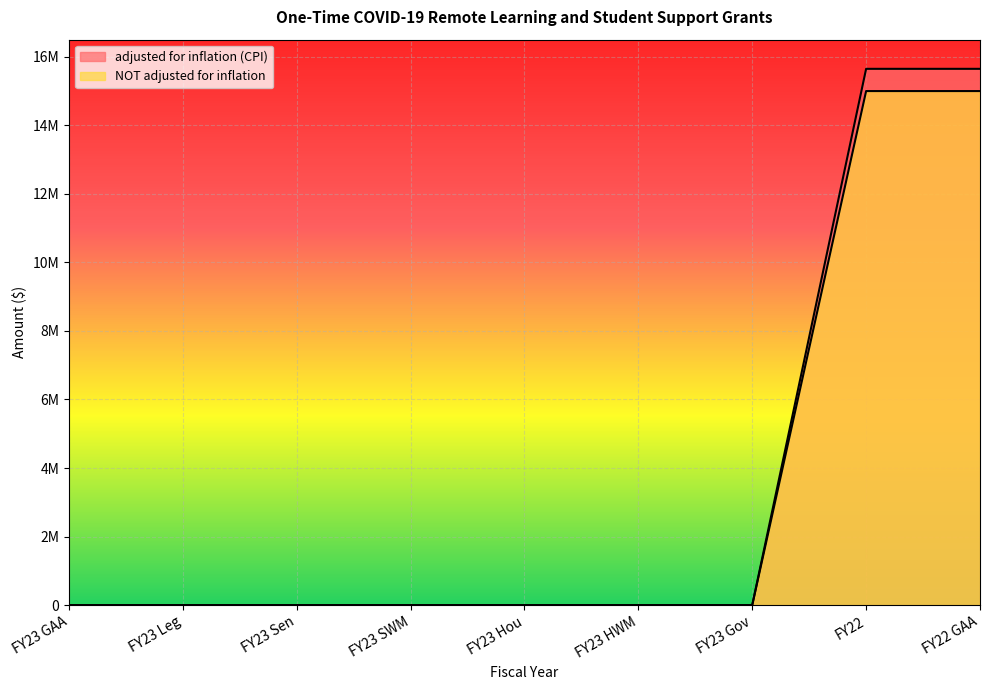

At which category is the sum across all series the highest?

FY22